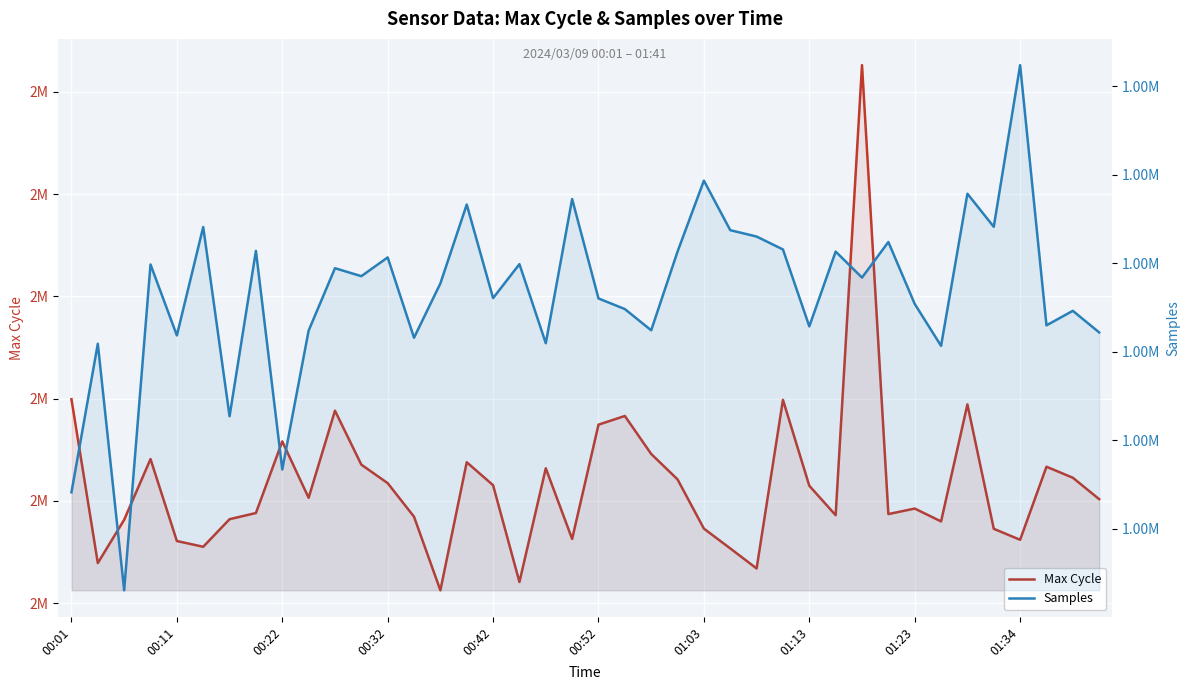

At which category is the sum across all series the highest?

30